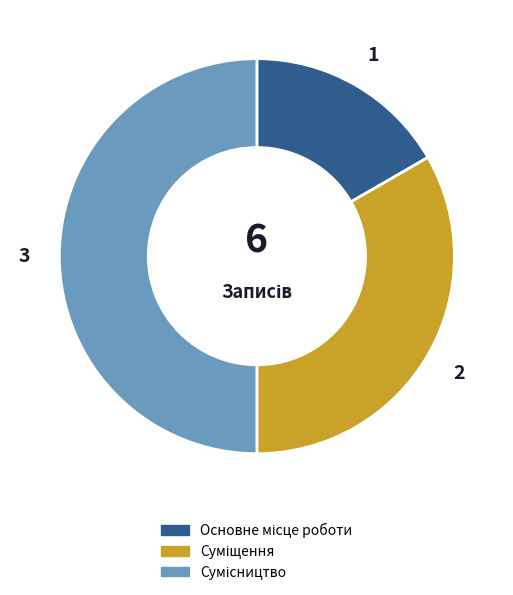

Does Суміщення represent more than half of the total?

No